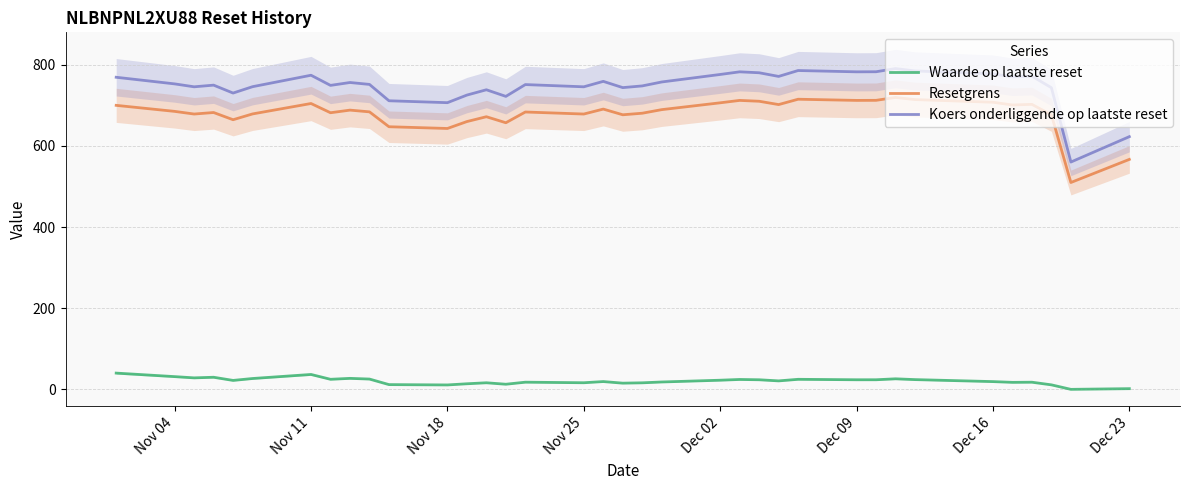

The value of Resetgrens at Dec 23 is 566.6. True or false?

True